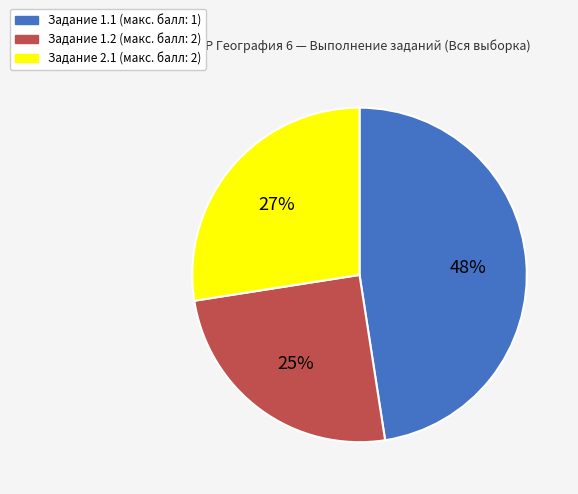

Which slice is the smallest?

Задание 1.2 (макс. балл: 2)